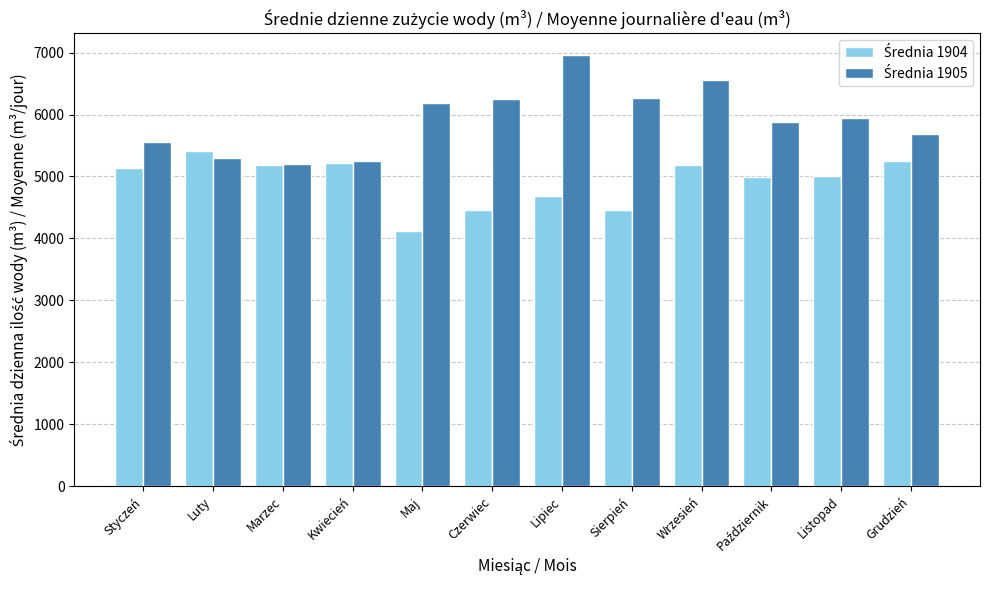

Which label corresponds to the largest value in the chart?

Lipiec